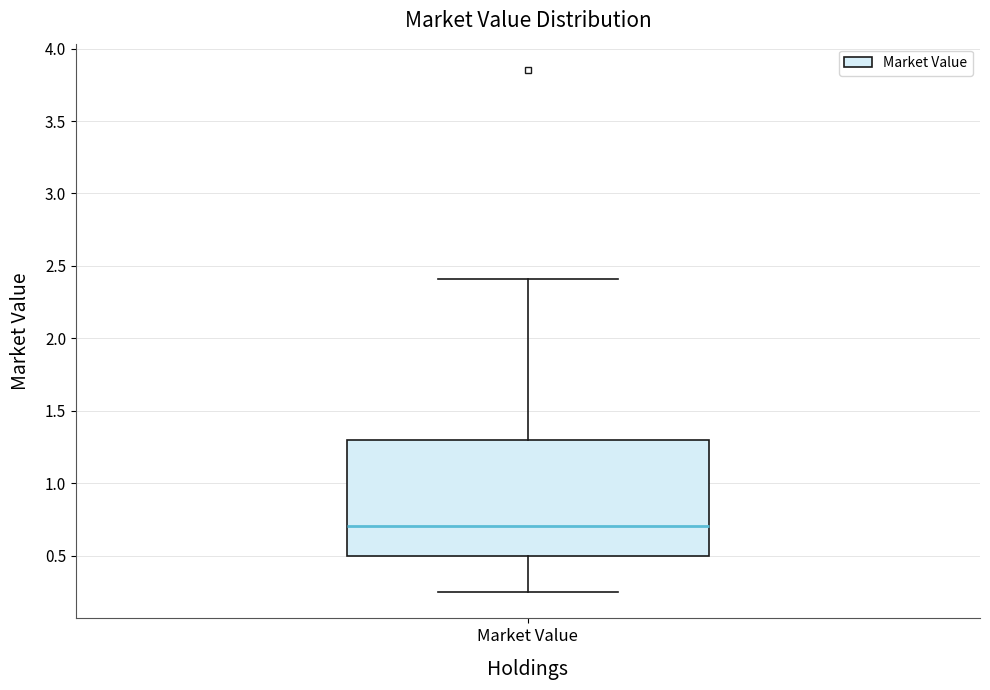

Transcribe this box plot: give where the median line is, the range the box spans, and where the two whiskers end, as read against the y-axis. The values are not printed on the chart, so give them approximately, as read against the axis.

median 0.70, box 0.50 to 1.30, whiskers 0.25 to 2.40